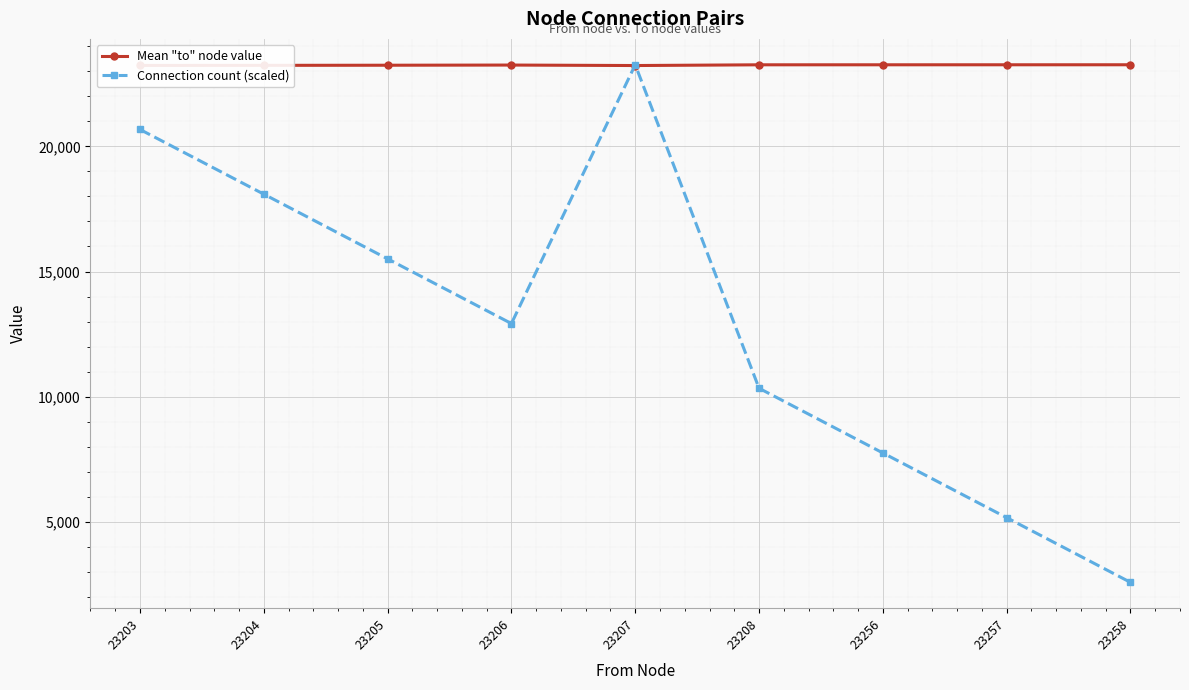

How many values in the Connection count (scaled) series are below 12921?

4